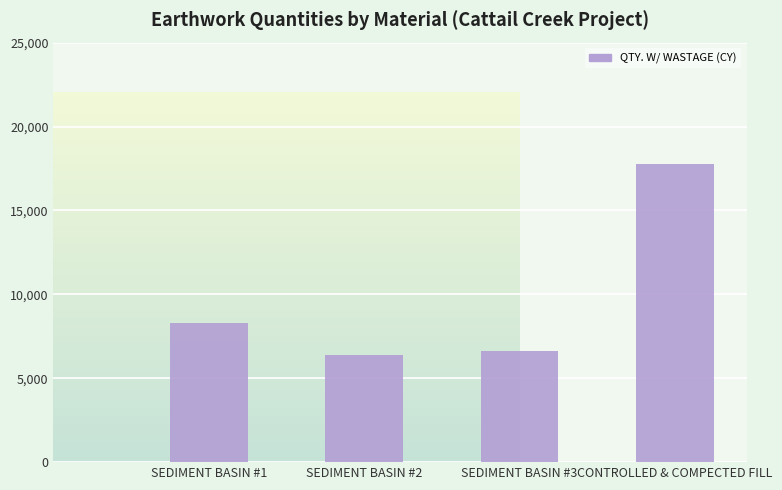

Reading left to right, list all the values displayed in this chart.

8313.2	6360.6	6650.7	17747.2